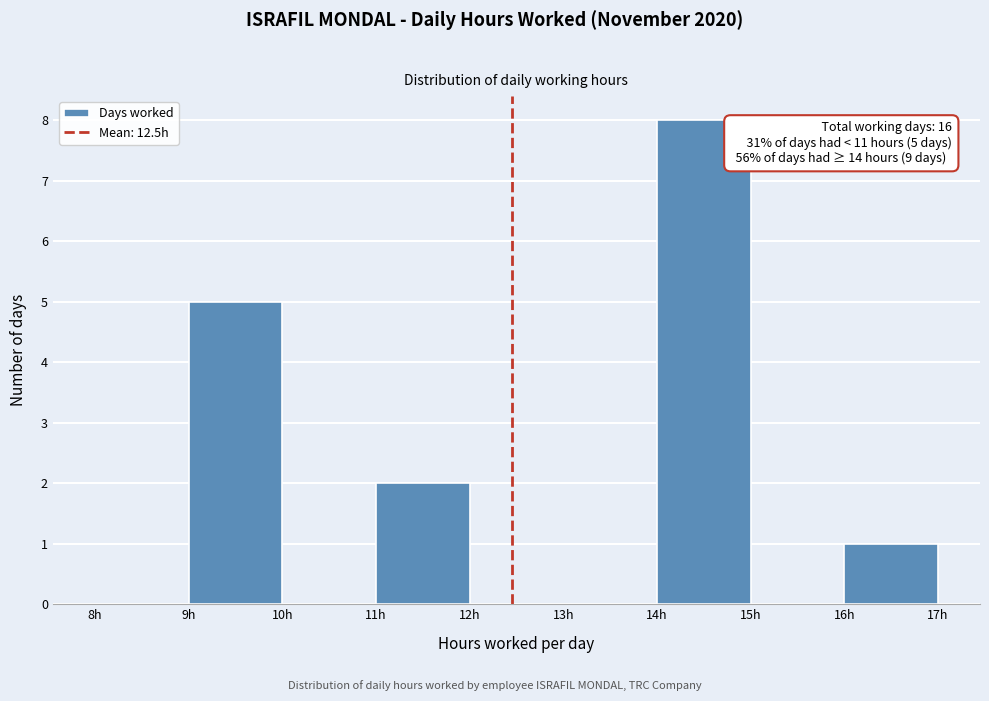

Over which range of the x-axis is the bar tallest?

14 to 15